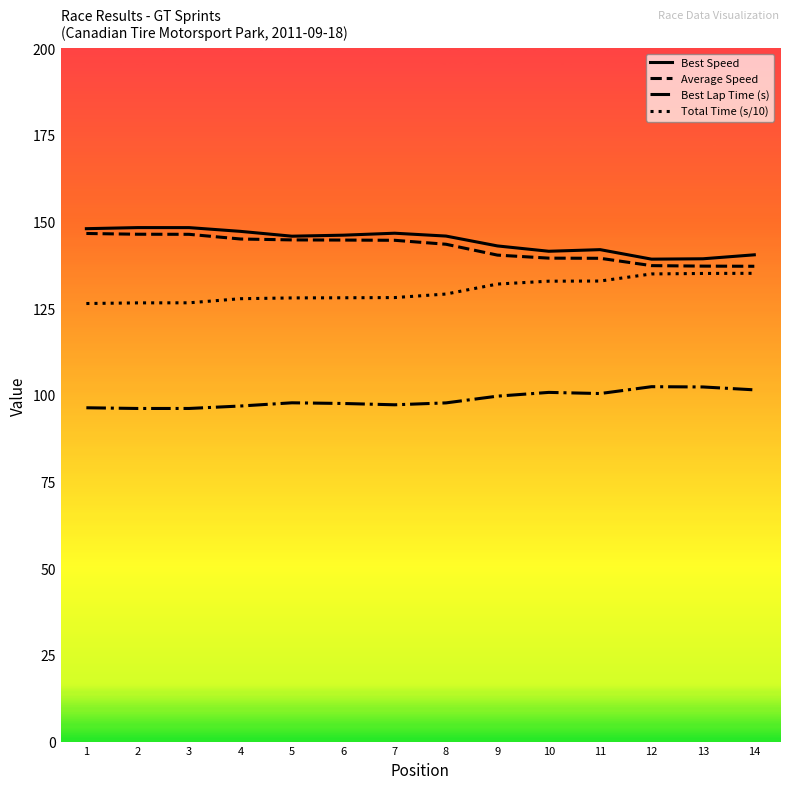

What is the sum of the Total Time (s/10) values at 1 and 3?

252.9